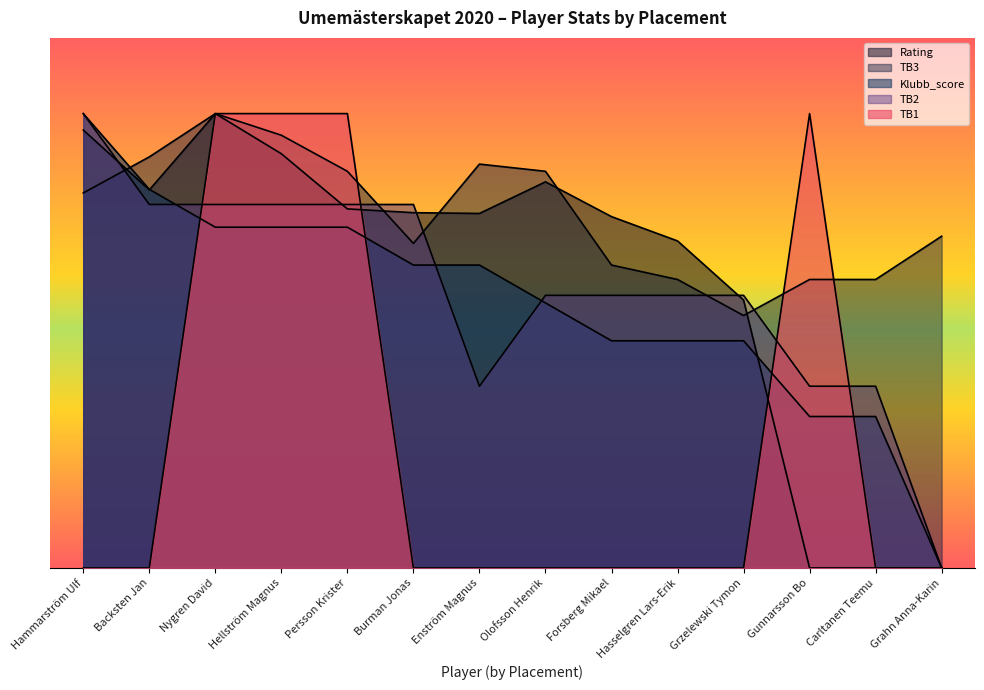

Which has a higher value, Backsten Jan or Forsberg Mikael?

Backsten Jan